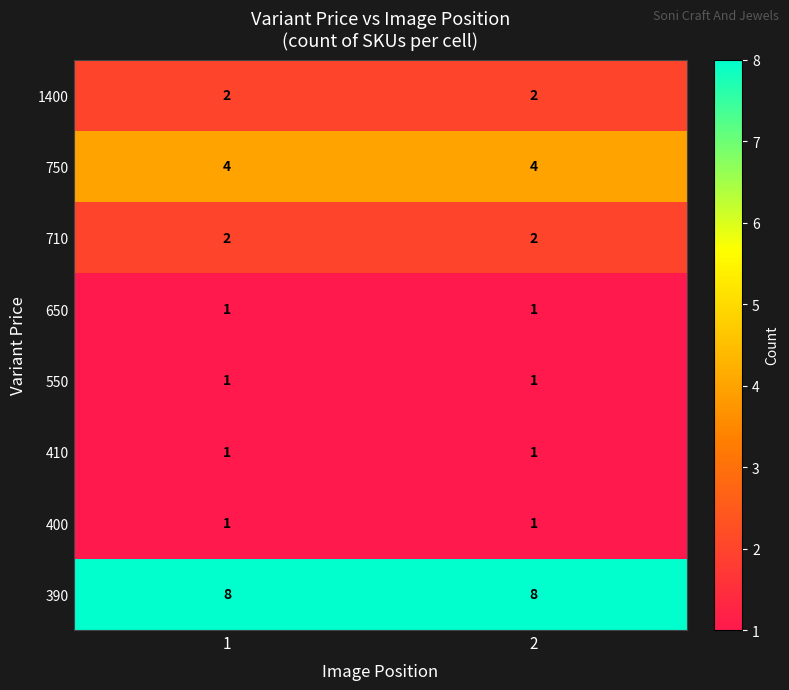

How many series are shown in this chart?

8